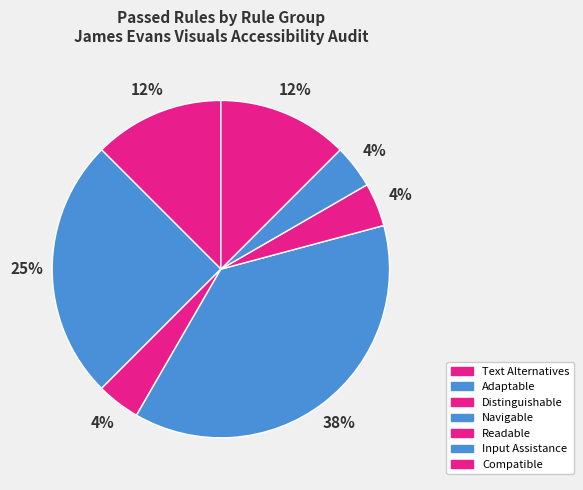

Which slice is the largest?

Navigable